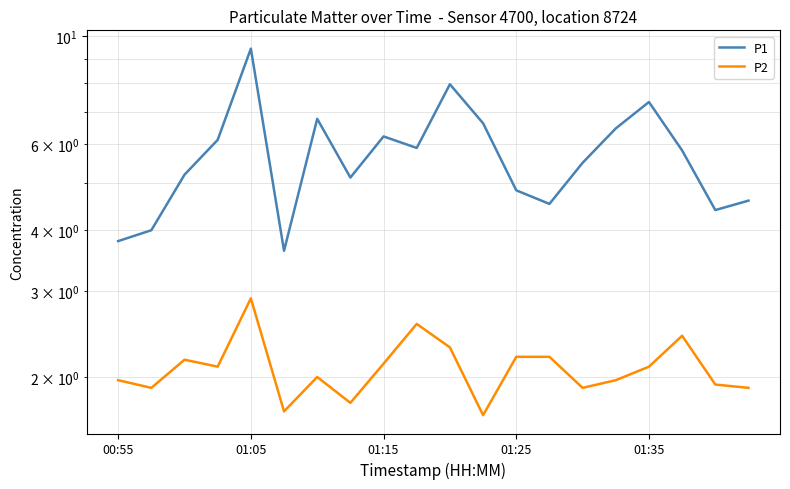

What is the sum of all P2 values?

41.8